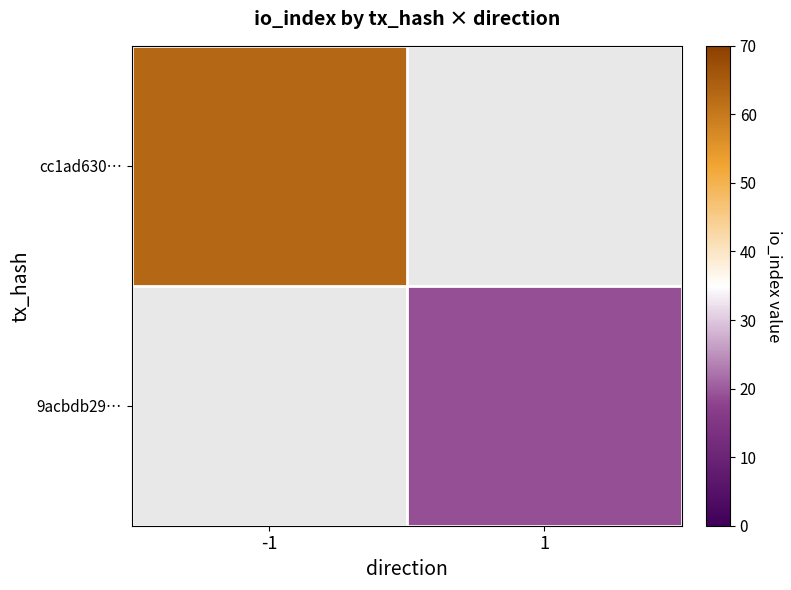

Is the value of 9acbdb29… at 1 greater than the value of cc1ad630… at 1?

No